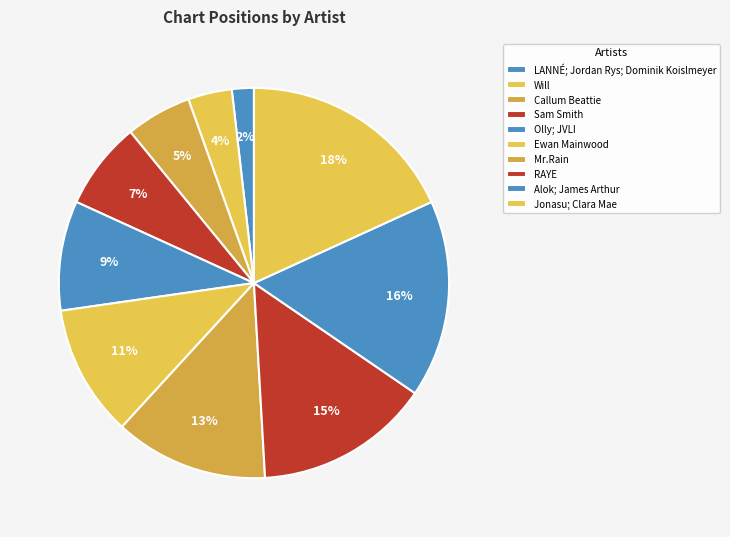

What percentage is the Will slice, to the nearest percent?

4%